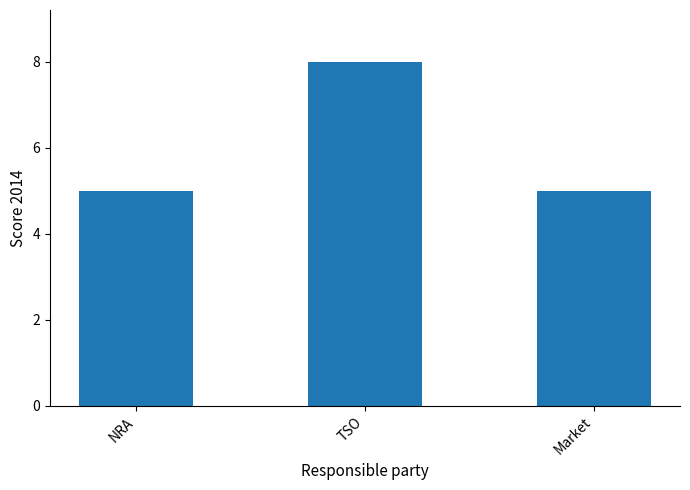

What is the label of the 3rd bar from the right?

NRA